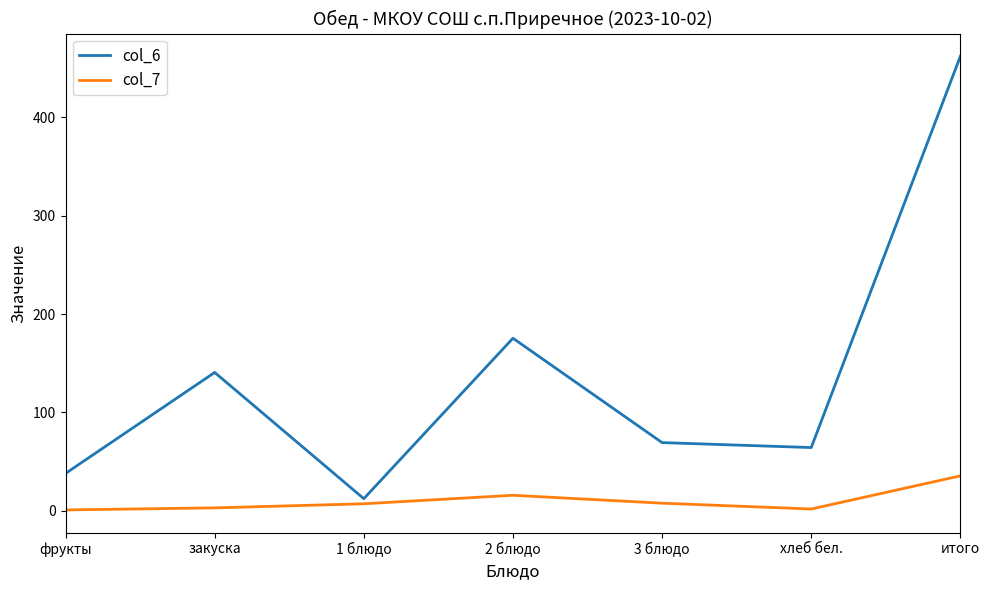

Which category has the lowest value in the col_6 series?

1 блюдо